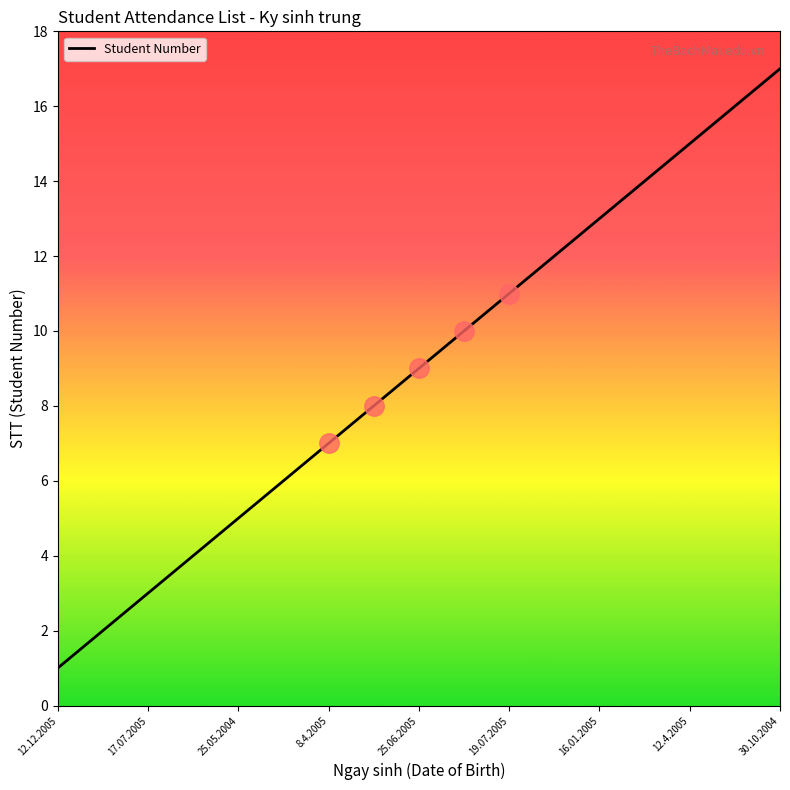

What is the average value?

9